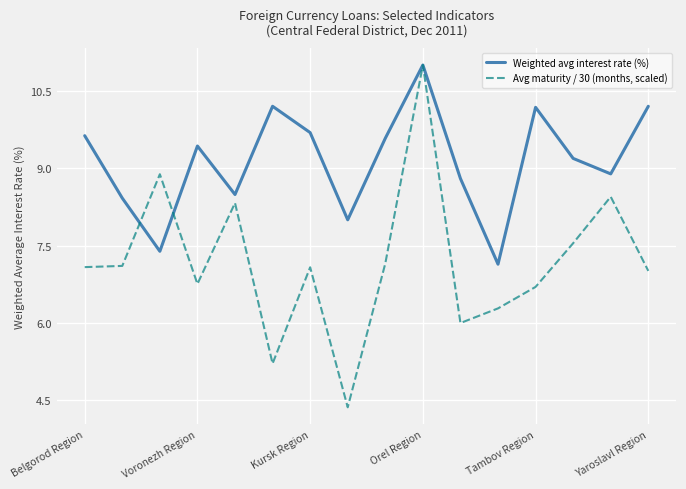

True or false: Avg maturity / 30 (months, scaled) has more than 2 interior local peaks.

True